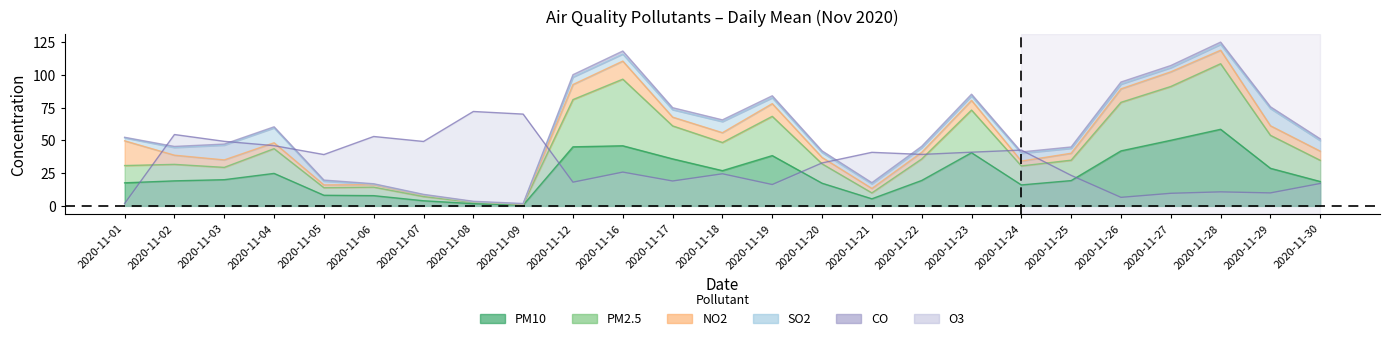

What is the value of the PM2.5 point at the 15th from the left?

32.1